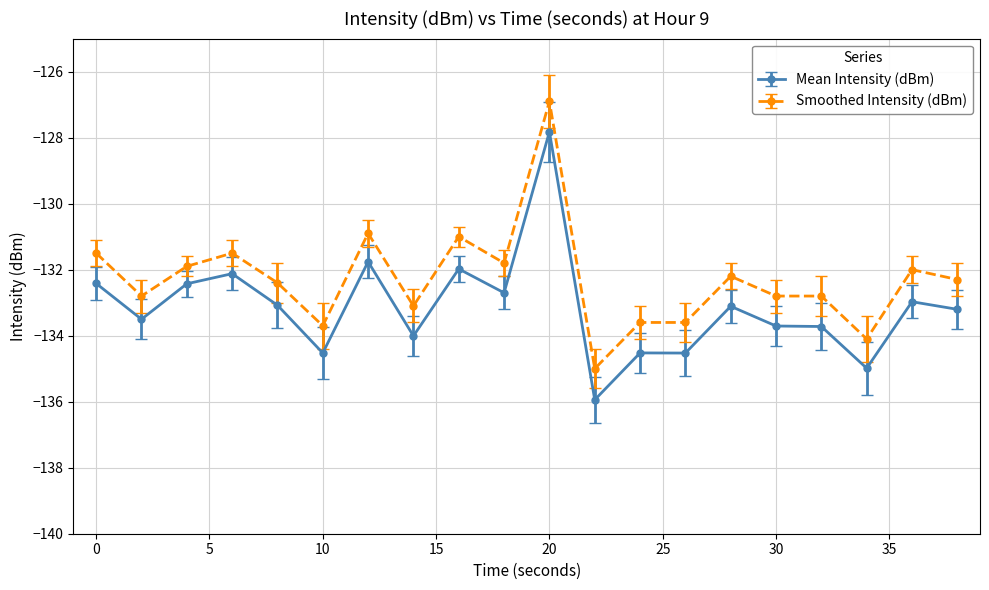

True or false: Smoothed Intensity (dBm) and Mean Intensity (dBm) intersect in this chart.

False